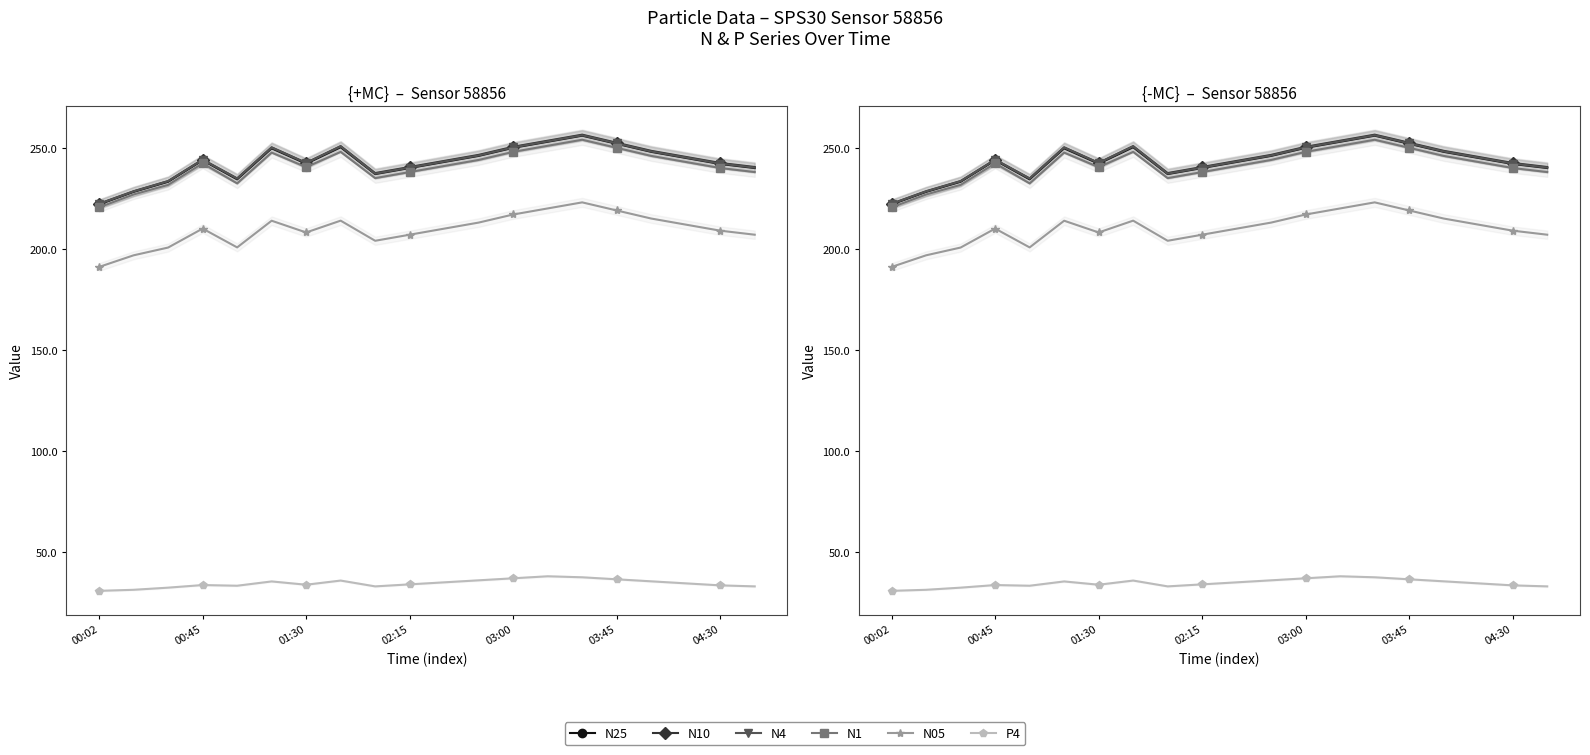

What value does the N25 series have at 19?

240.0